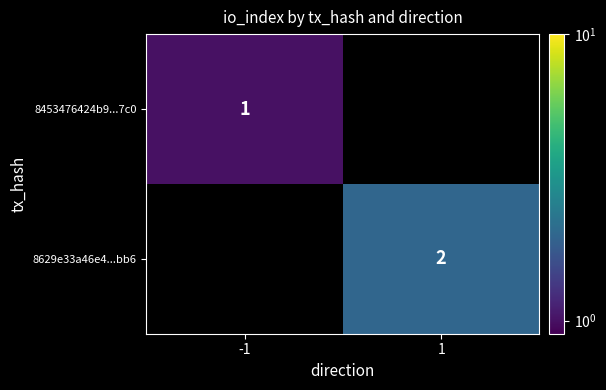

Is it true that 8629e33a46e4...bb6 equals 2 at 1?

True